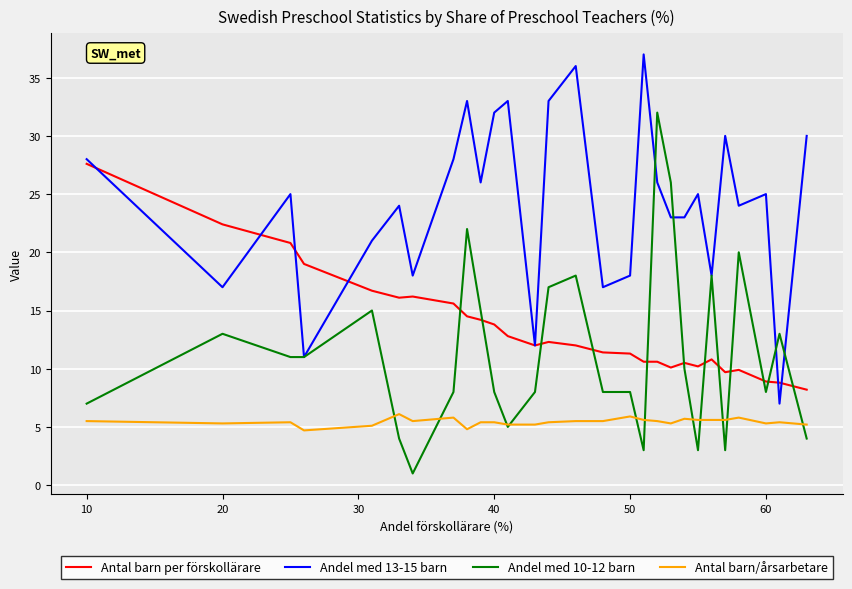

Which series has the largest total across all categories?

Andel med 13-15 barn